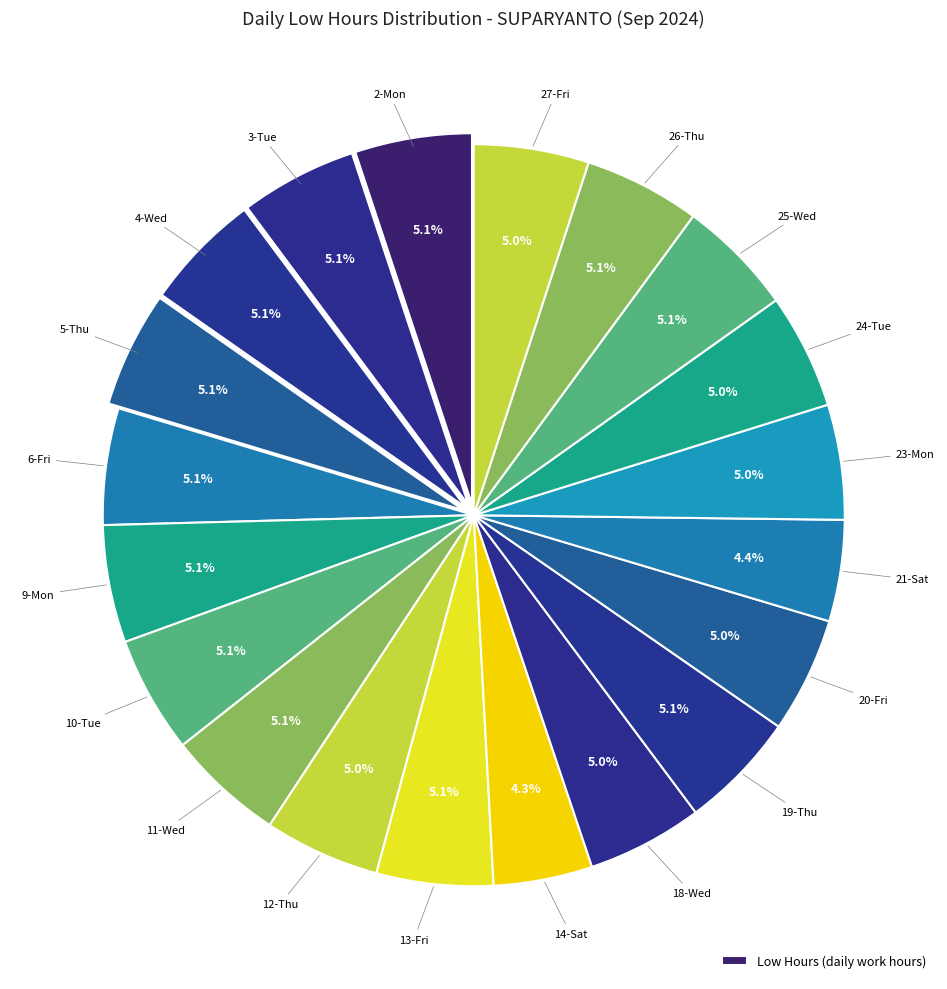

How many segments does this pie chart have?

20